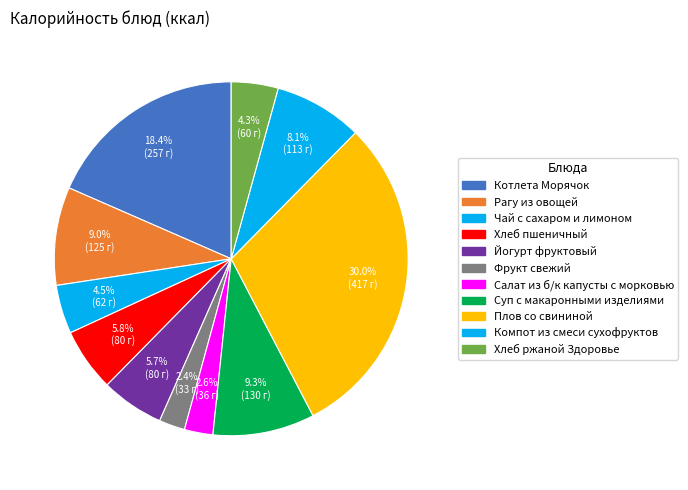

Is there any slice that represents more than half of the pie?

No